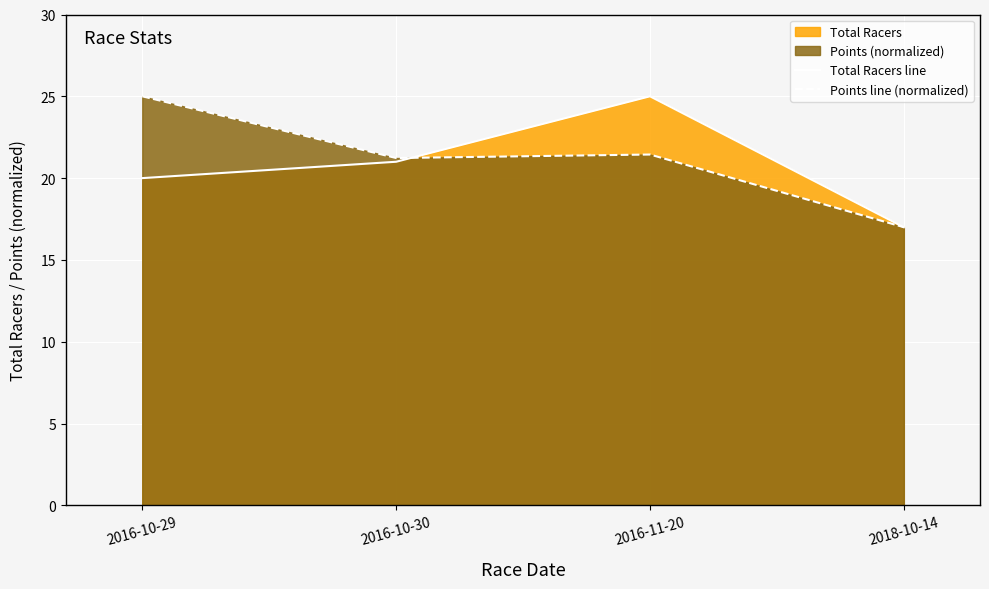

List the series in order of their peak value, highest first.

Total Racers line, Points line (normalized)